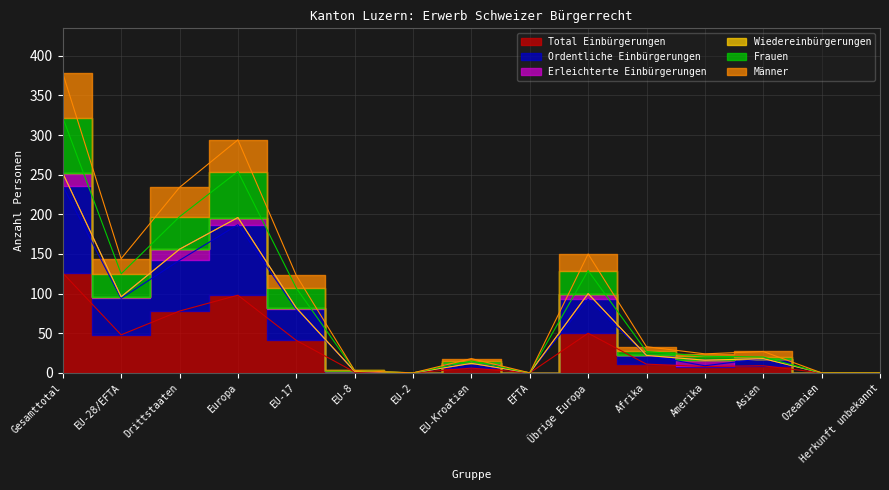

Count the number of categories in the chart.

15